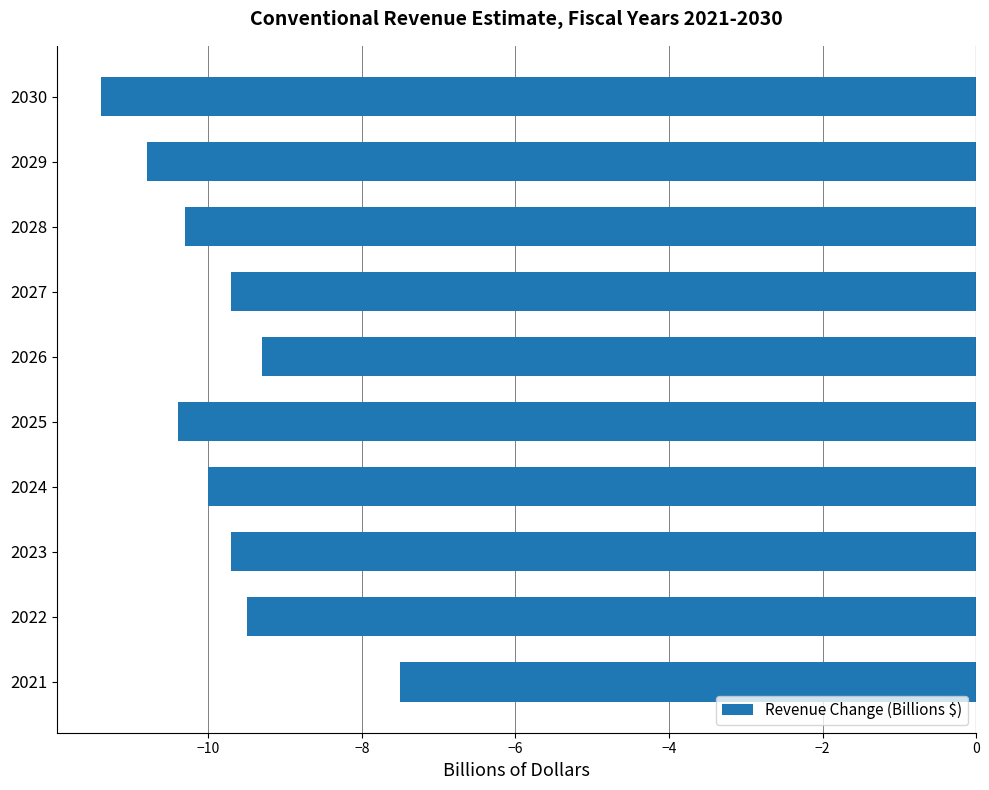

Which has a higher value, 2026 or 2021?

2021